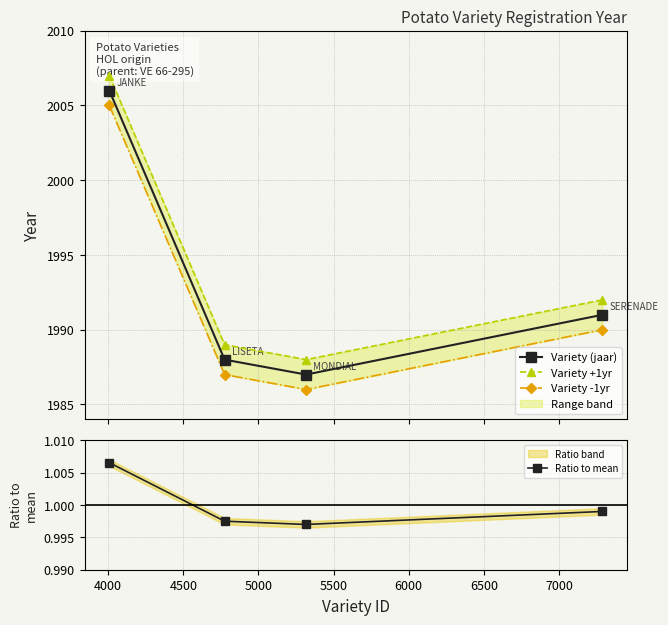

What is the value of the Variety (jaar) point at the 3rd from the left?

1987